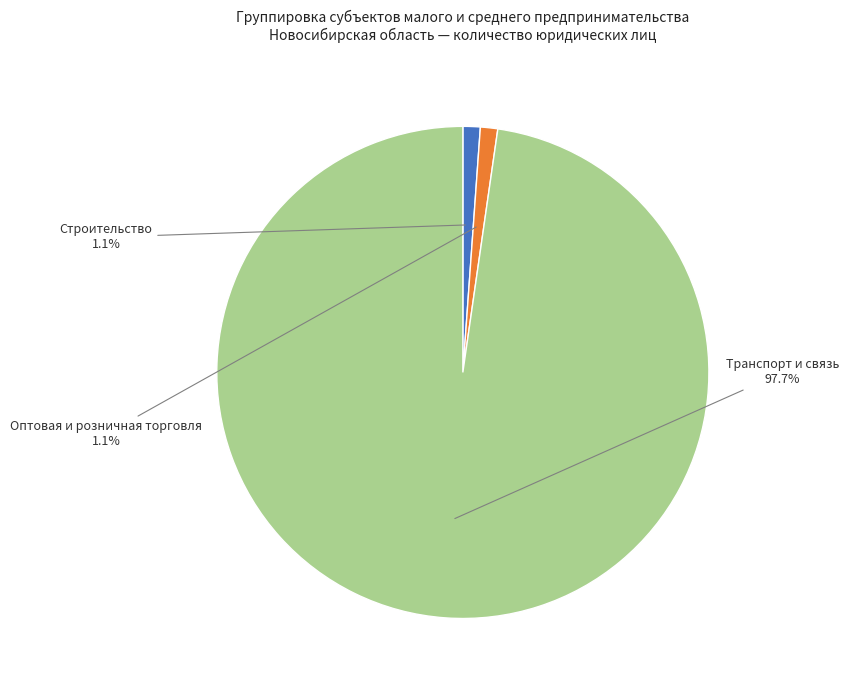

How much of the chart is everything except Оптовая и розничная торговля?

98.9%